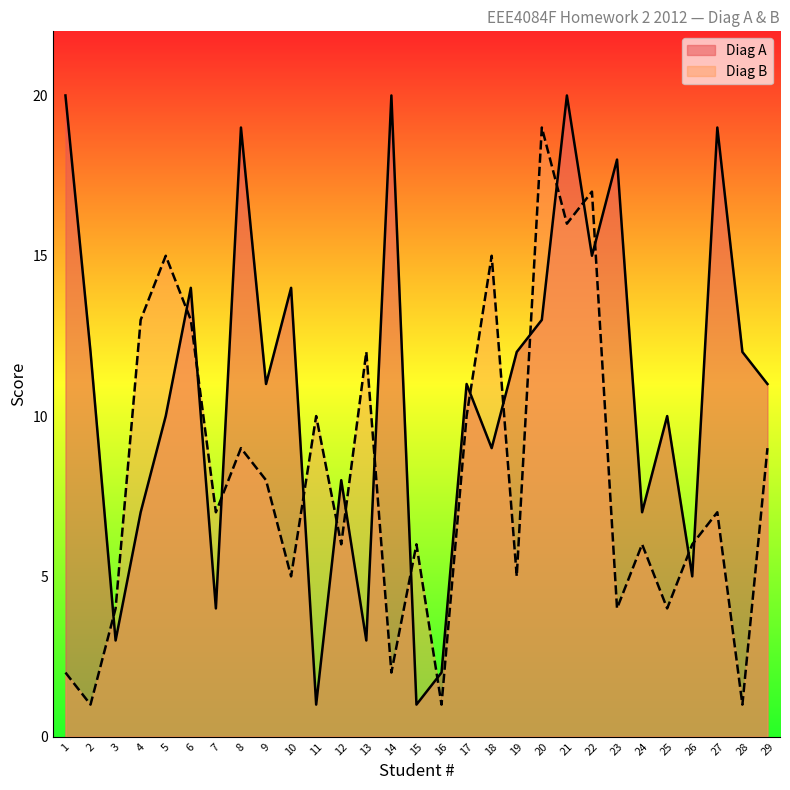

Which label corresponds to the largest value in the chart?

1